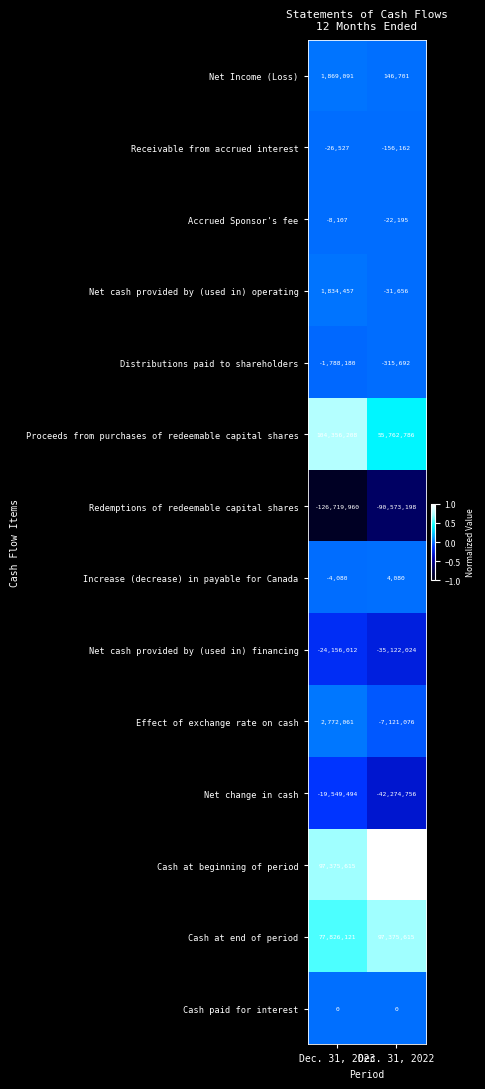

Read the Increase (decrease) in payable for Canada value at Dec. 31, 2022, to the nearest 100.

4100